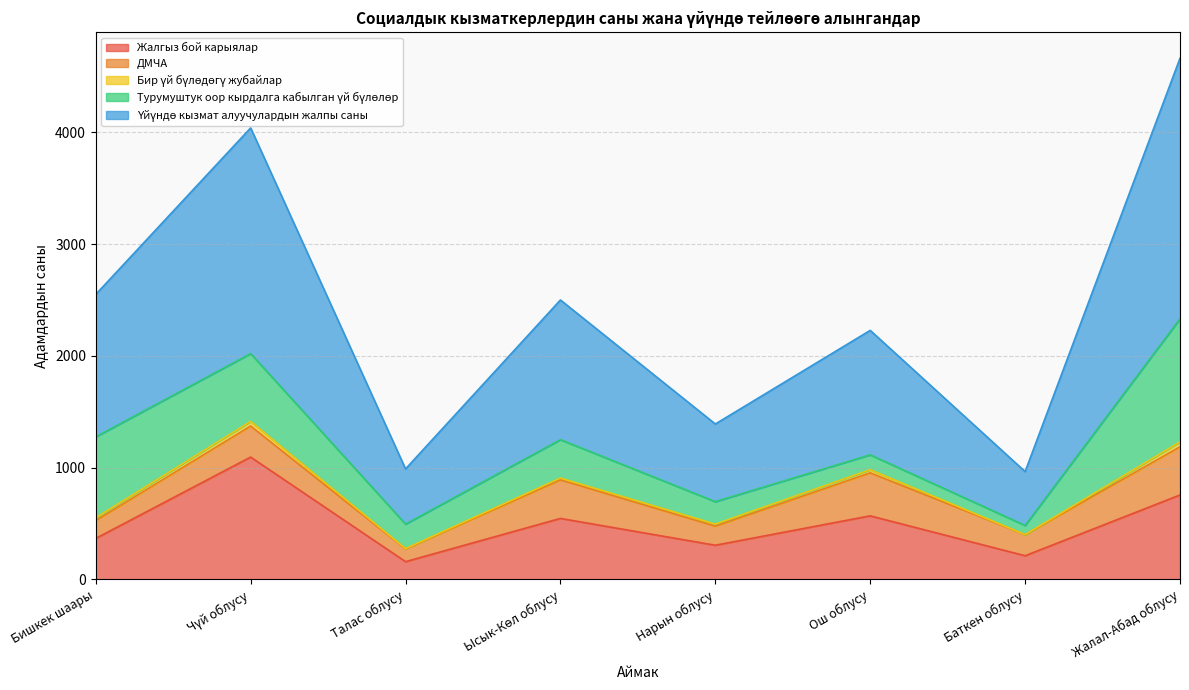

Which category has the highest value across all series?

Жалал-Абад облусу